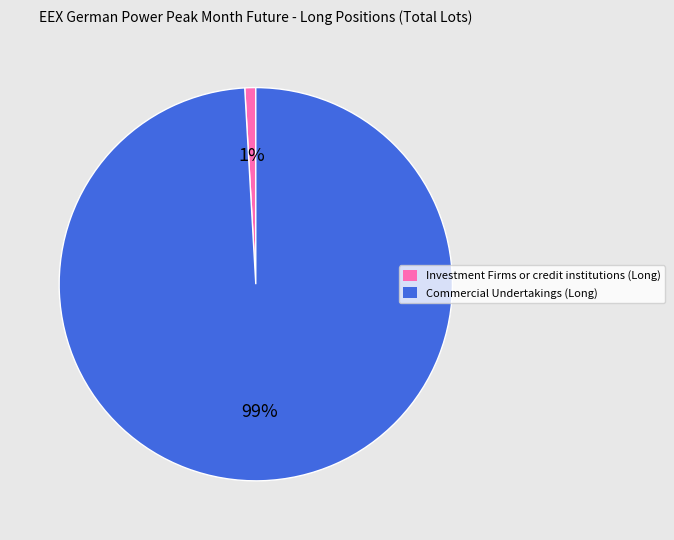

To the nearest percent, what portion does Investment Firms or credit institutions (Long) represent?

1%